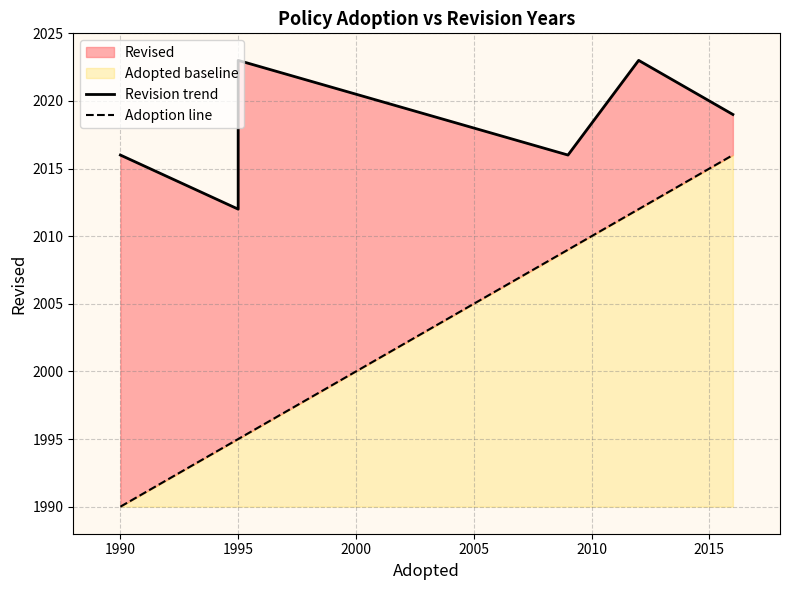

The value of Adoption line at 1995 is 1995. True or false?

True